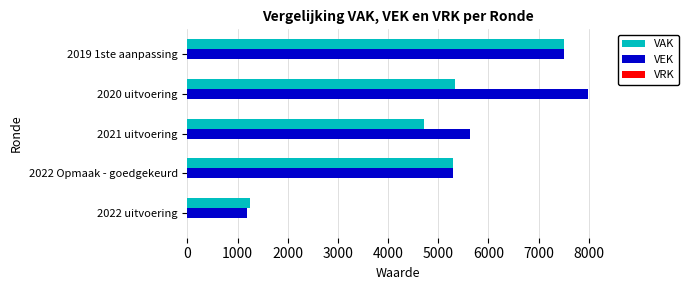

Which category has the lowest value in the VEK series?

2022 uitvoering